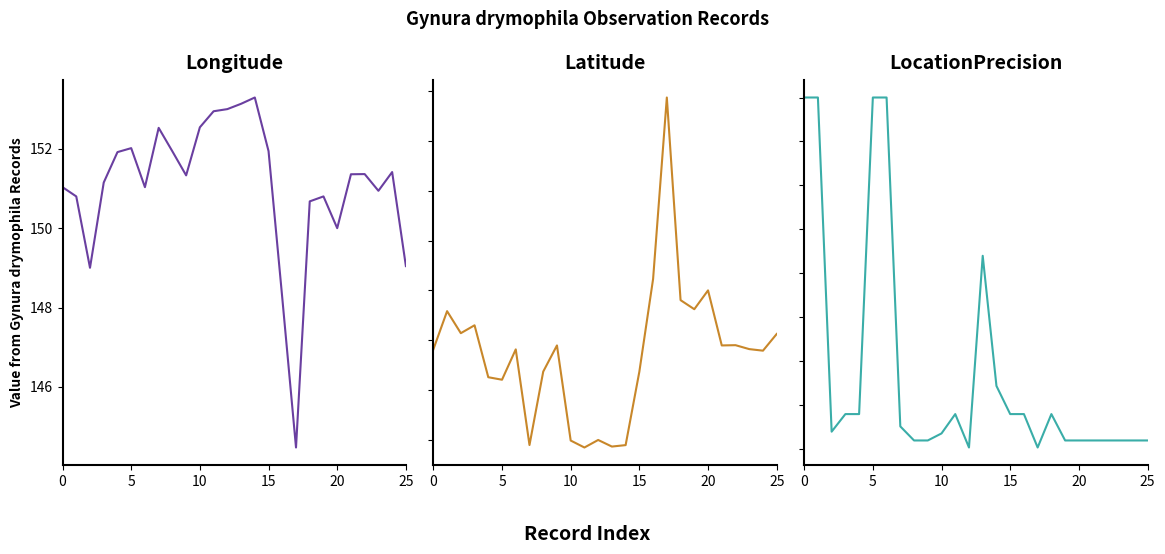

How many data points in Latitude are less than -24?

17